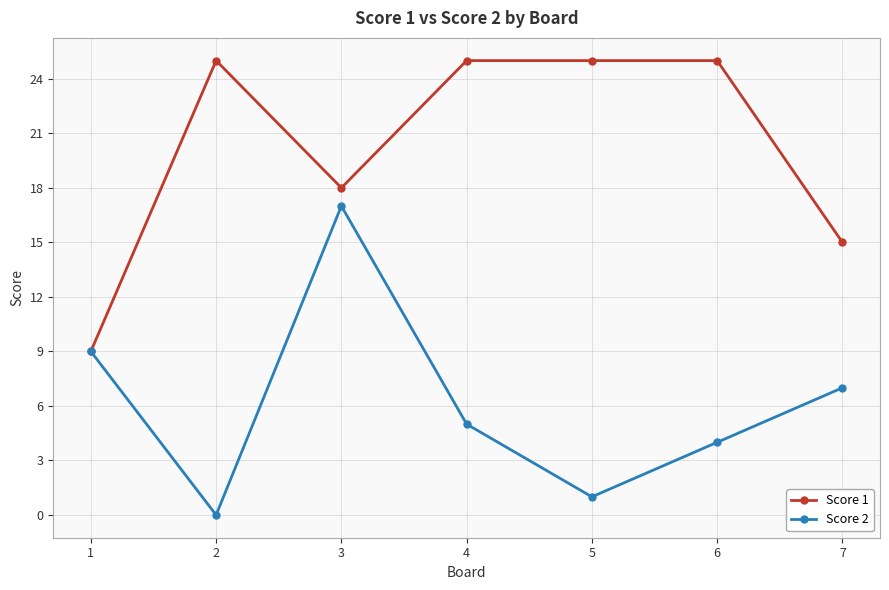

How many lines are shown in the chart?

2